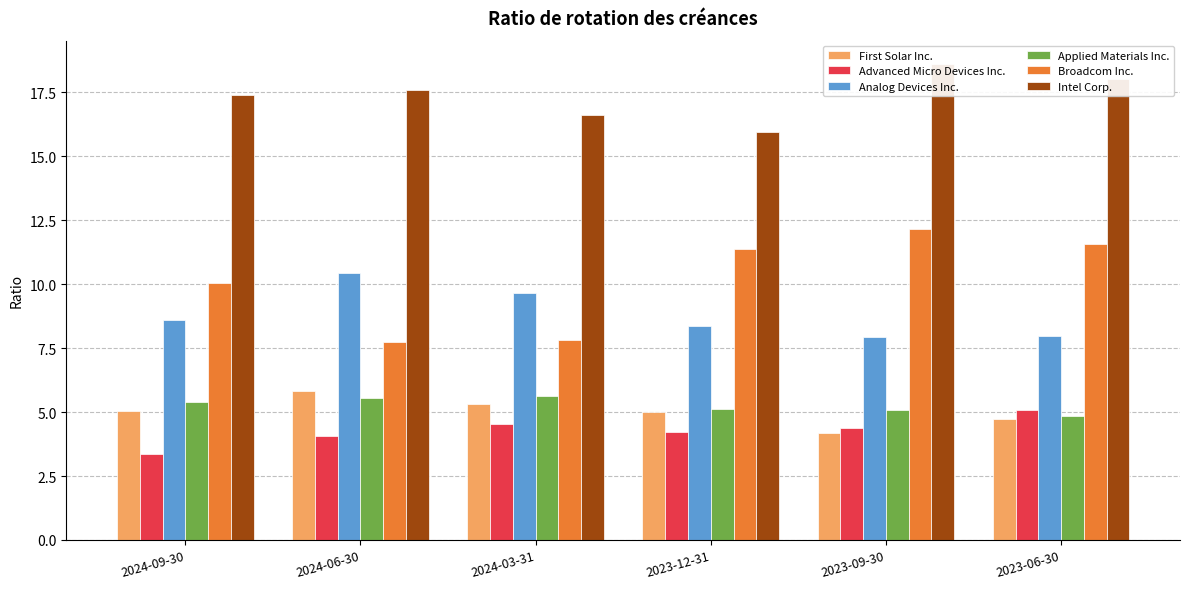

List the labels in order of Advanced Micro Devices Inc. value, largest first.

2023-06-30, 2024-03-31, 2023-09-30, 2023-12-31, 2024-06-30, 2024-09-30